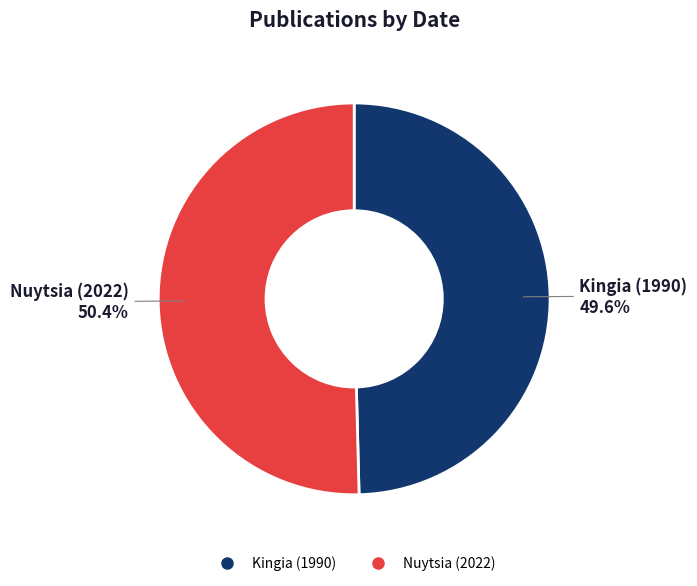

Rank the categories by value from highest to lowest.

Nuytsia (2022), Kingia (1990)